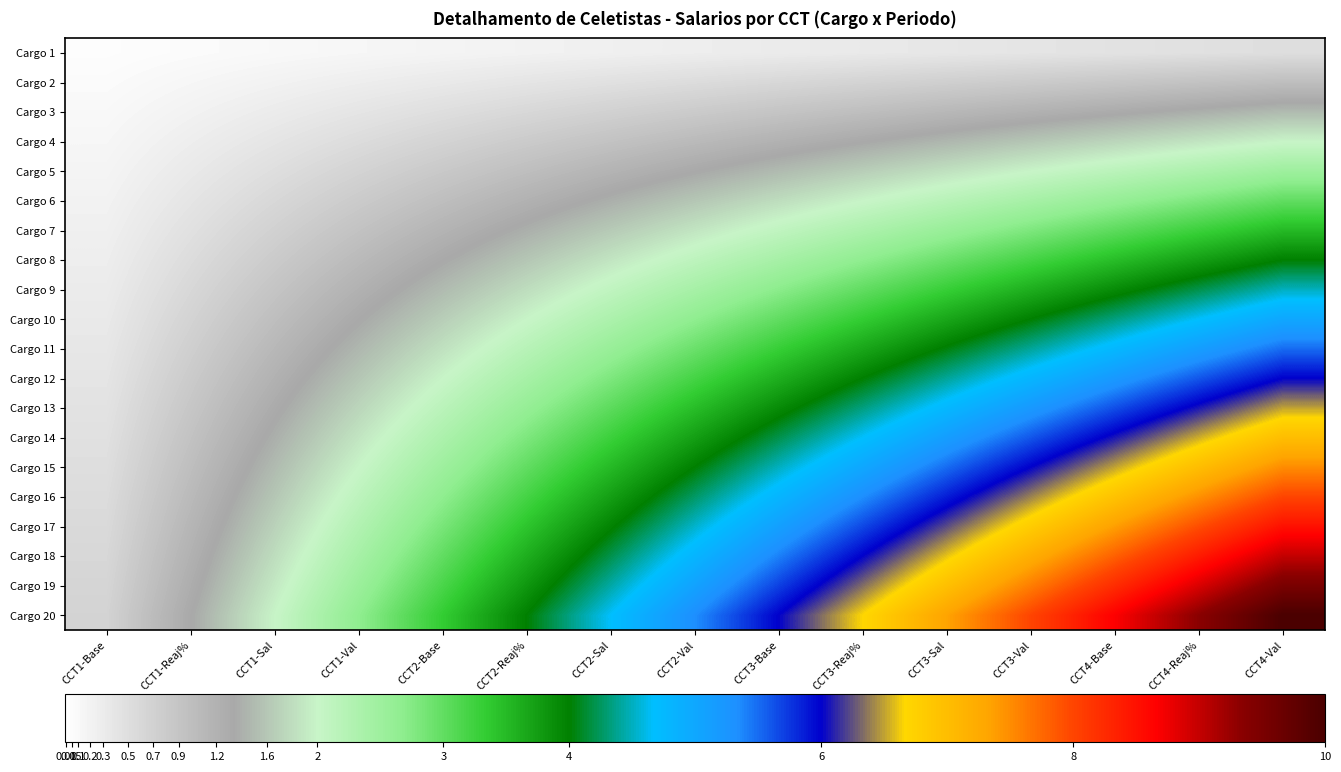

At CCT3-Reaj%, list the series in order from largest to smallest.

Cargo 20, Cargo 19, Cargo 18, Cargo 17, Cargo 16, Cargo 15, Cargo 14, Cargo 13, Cargo 12, Cargo 11, Cargo 10, Cargo 9, Cargo 8, Cargo 7, Cargo 6, Cargo 5, Cargo 4, Cargo 3, Cargo 2, Cargo 1